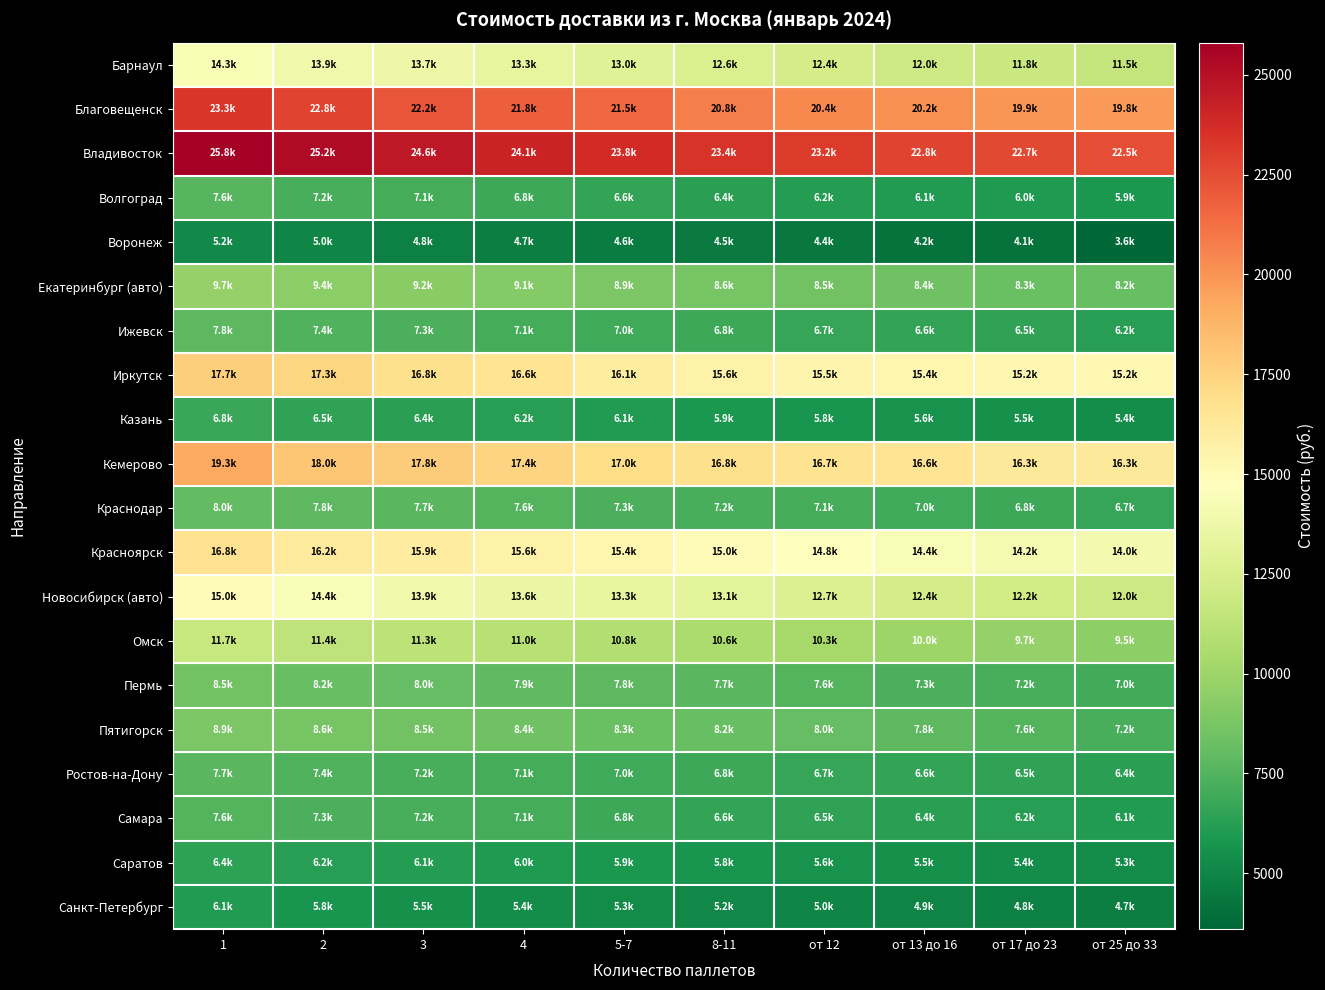

Which category has the highest value across all series?

1